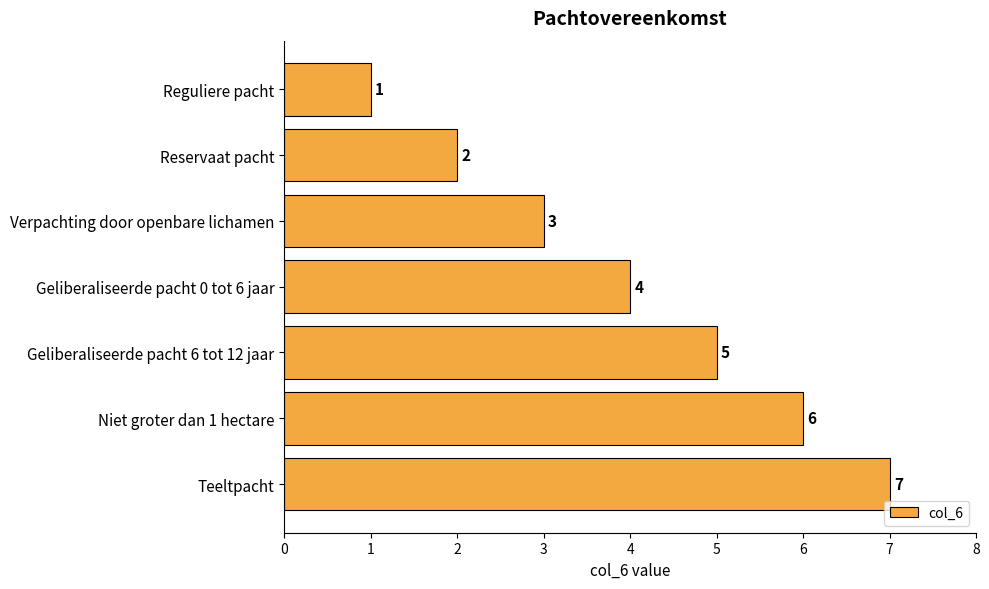

Is it true that the value at Geliberaliseerde pacht 6 tot 12 jaar is 5?

True